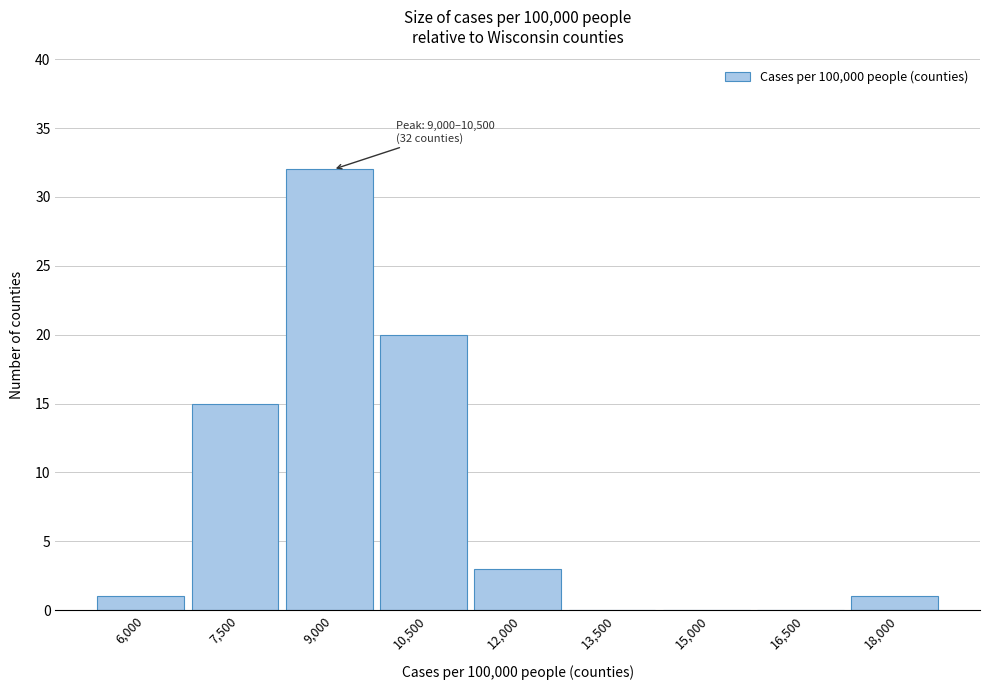

Reading left to right, what are all the values shown in this chart?

6,000=1	7,500=15	9,000=32	10,500=20	12,000=3	13,500=0	15,000=0	16,500=0	18,000=1